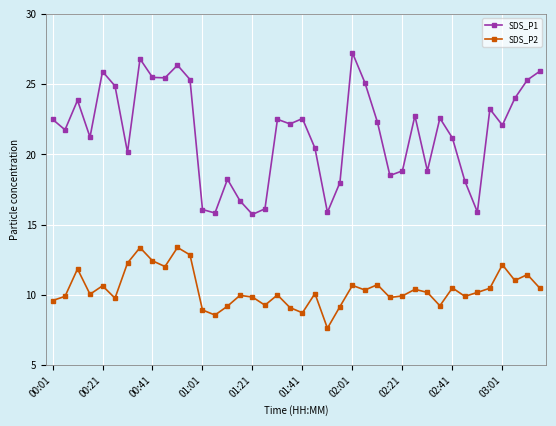

How many interior local valleys does the SDS_P2 series have?

12